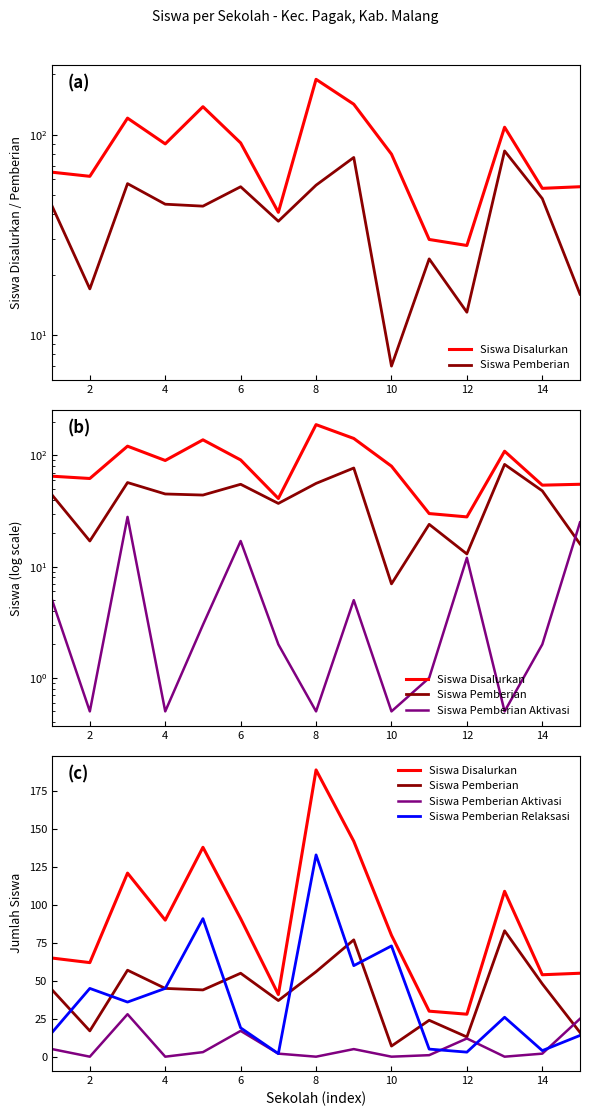

How many values in the Siswa Pemberian Aktivasi series are below 2?

6